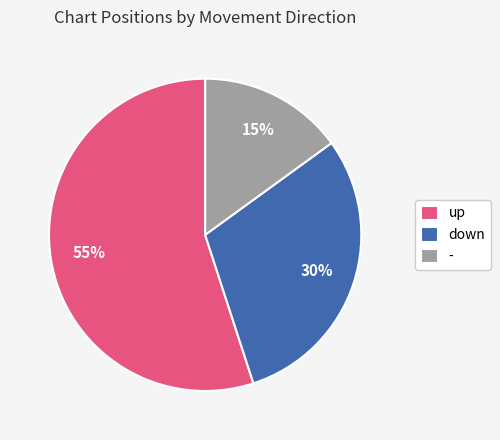

Count the number of slices in the pie.

3